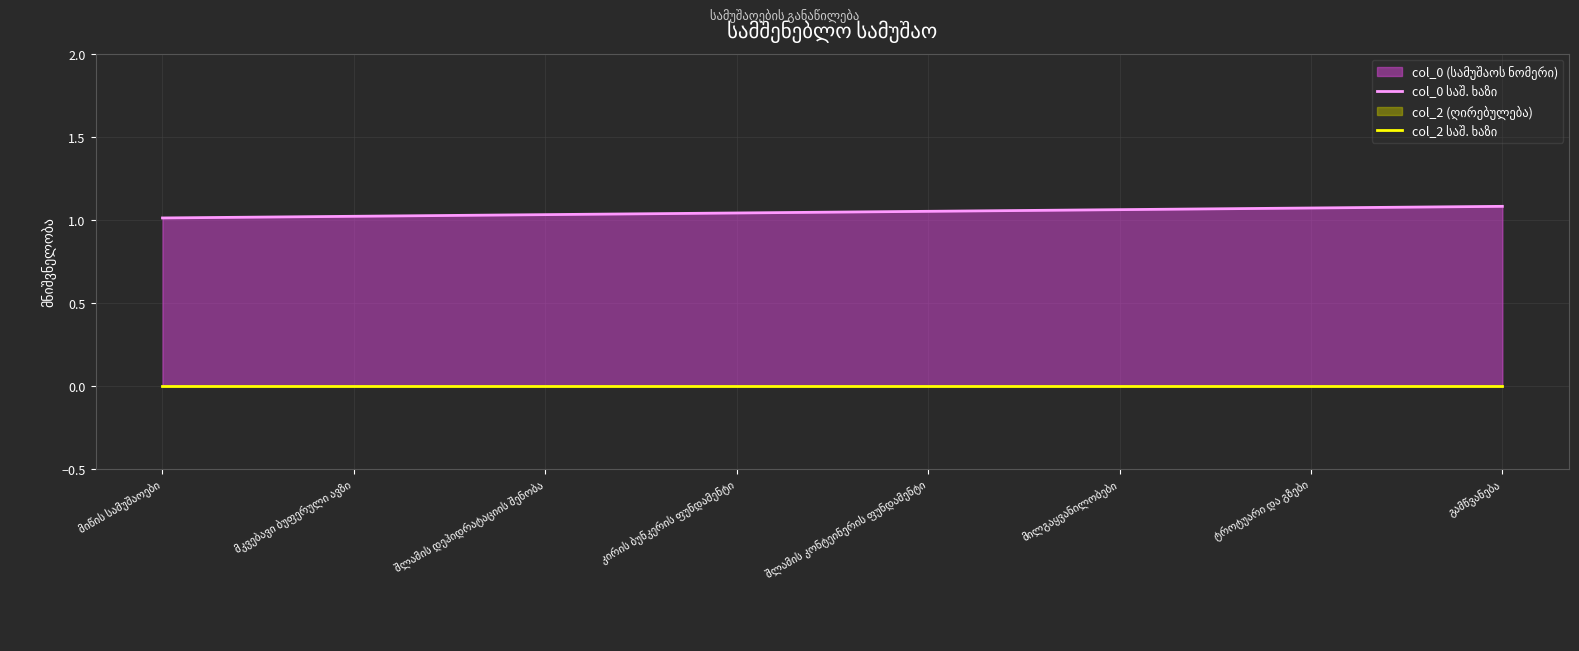

At which category does the chart reach its peak across all series?

გამწვანება